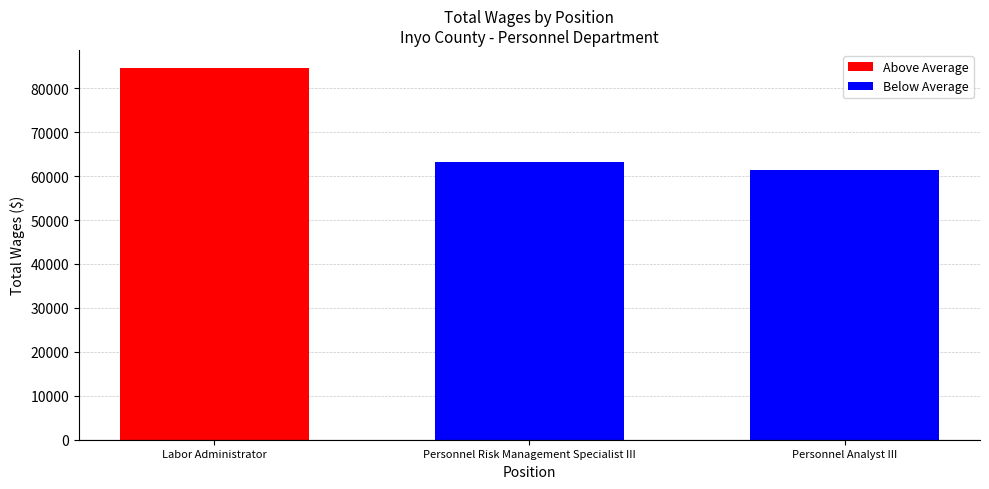

Where does the data first go above 63201?

Labor Administrator